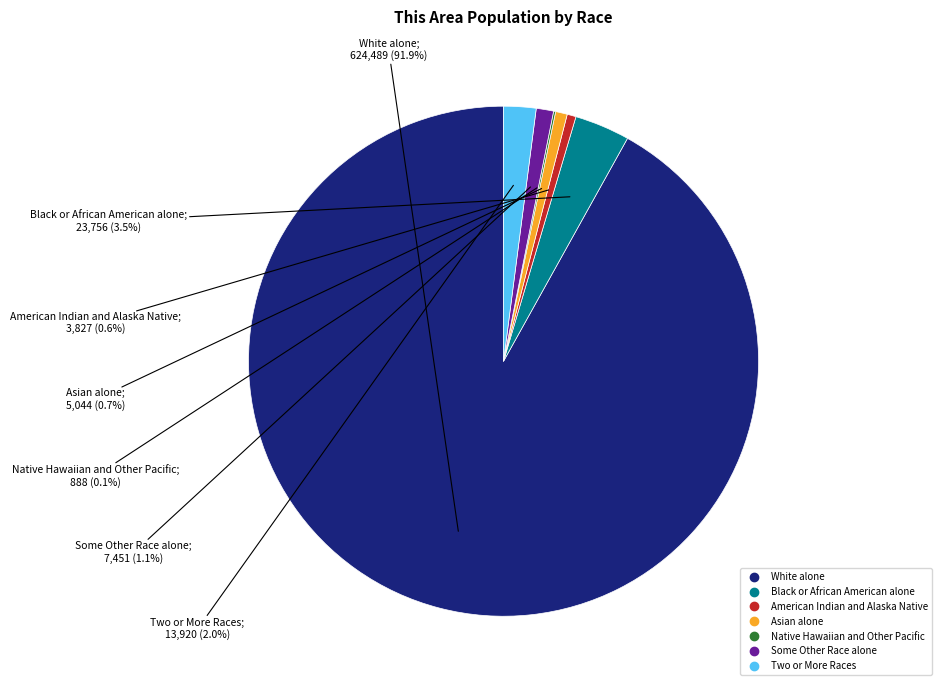

Combined, do White alone and Asian alone account for over 50%?

Yes